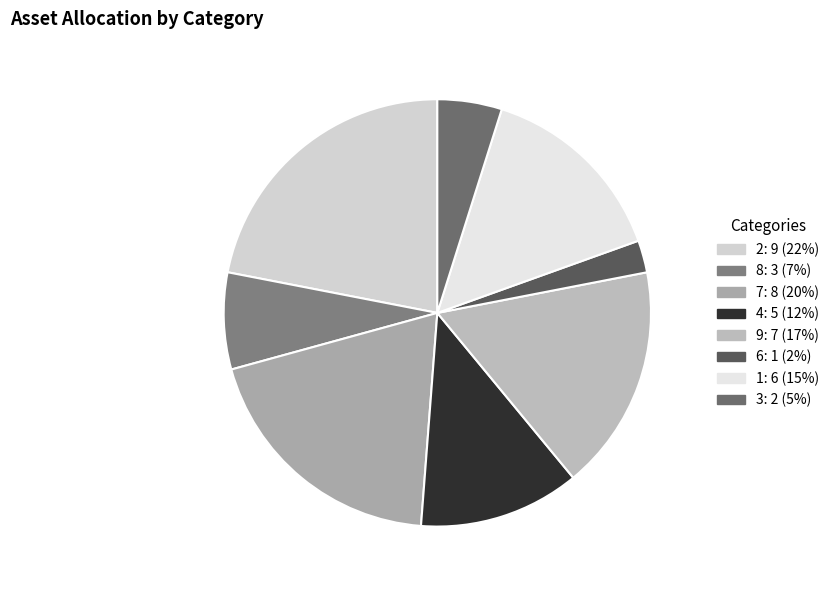

How many slices are in this pie chart?

8